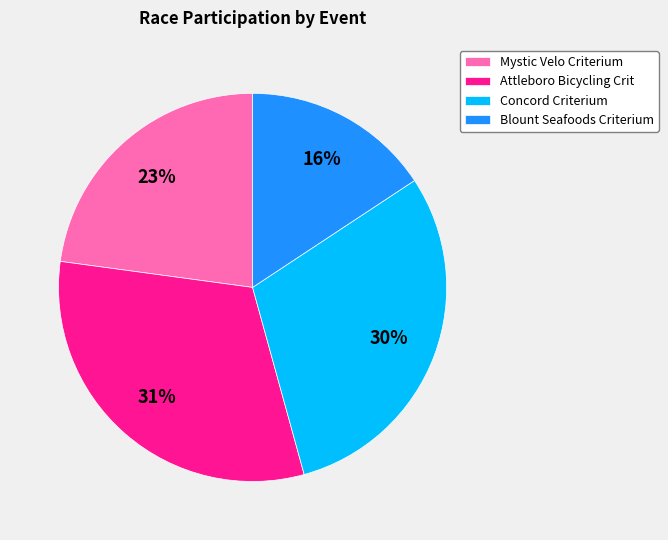

How many segments does this pie chart have?

4